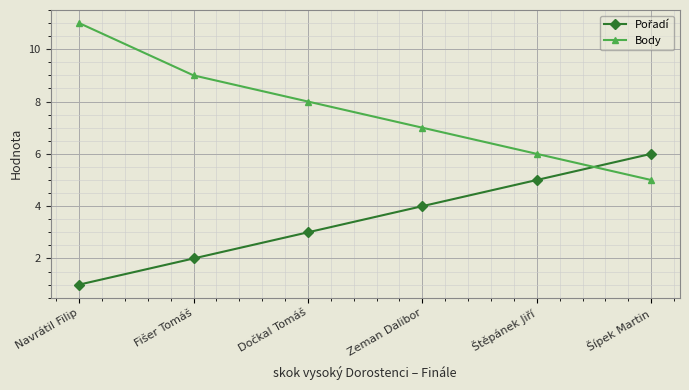

Does the chart display data point markers on the line(s)?

Yes